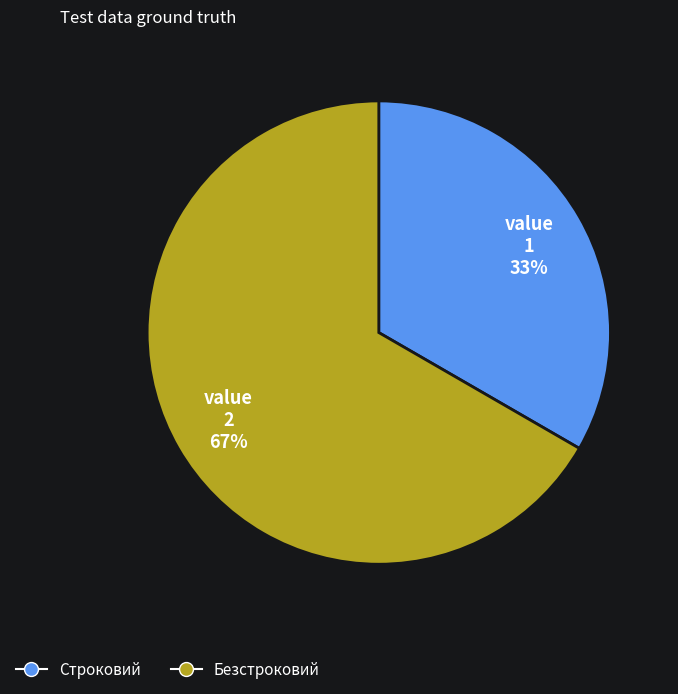

Which slice represents more than half of the pie?

Безстроковий